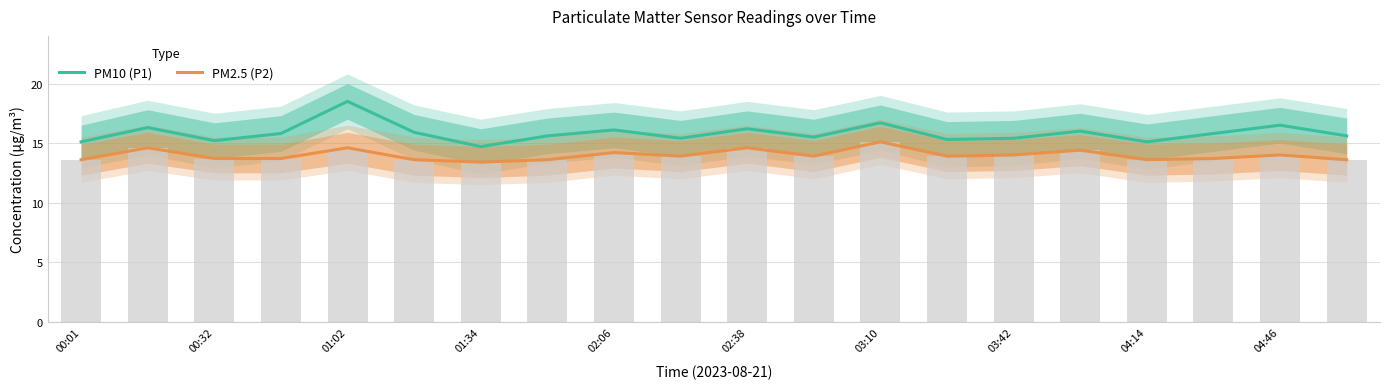

What position from the left is 00:01?

1